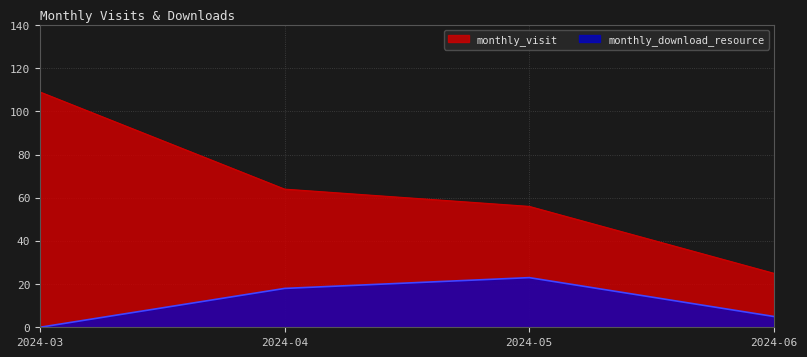

Does the chart display data point markers on the line(s)?

No